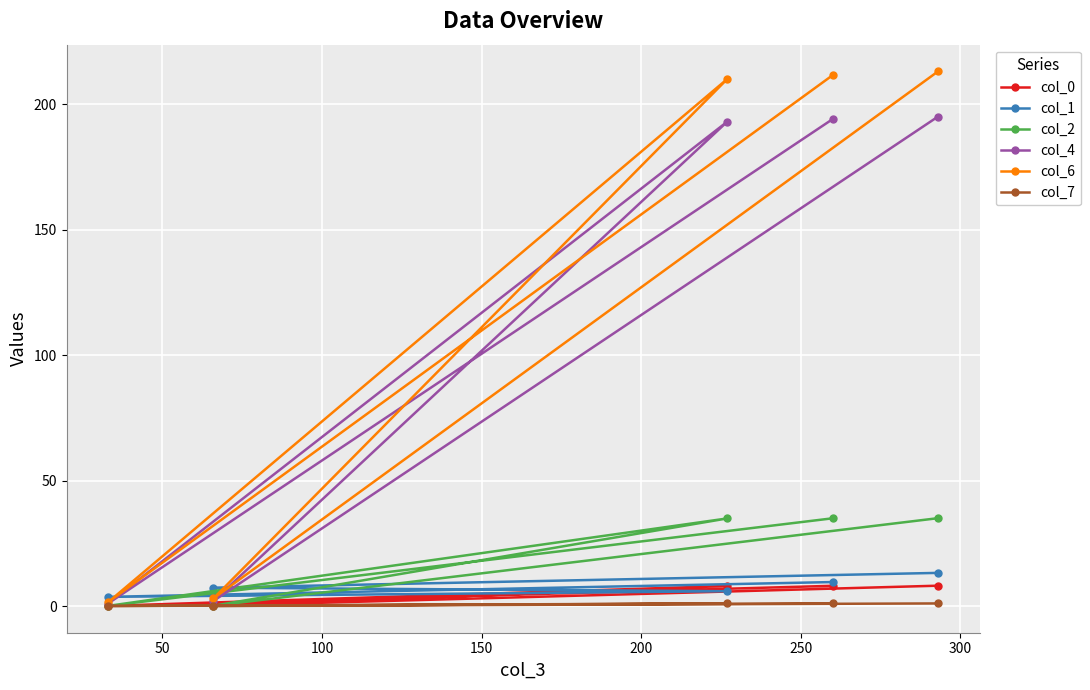

True or false: col_2 and col_0 intersect in this chart.

False